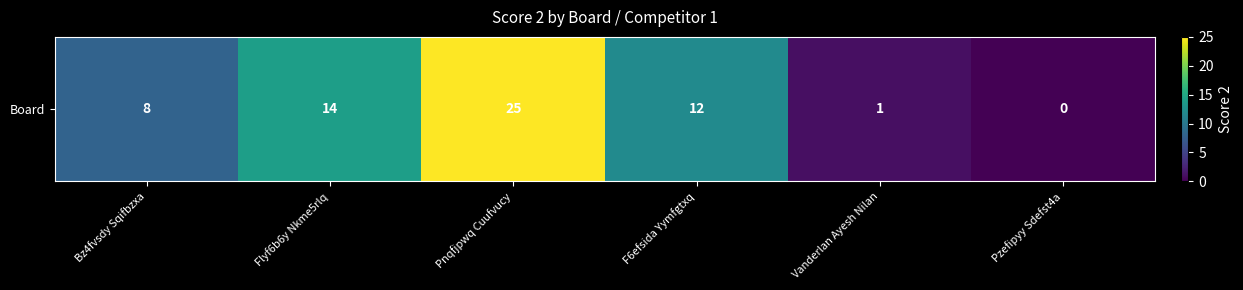

What is the difference between the maximum and minimum values?

25